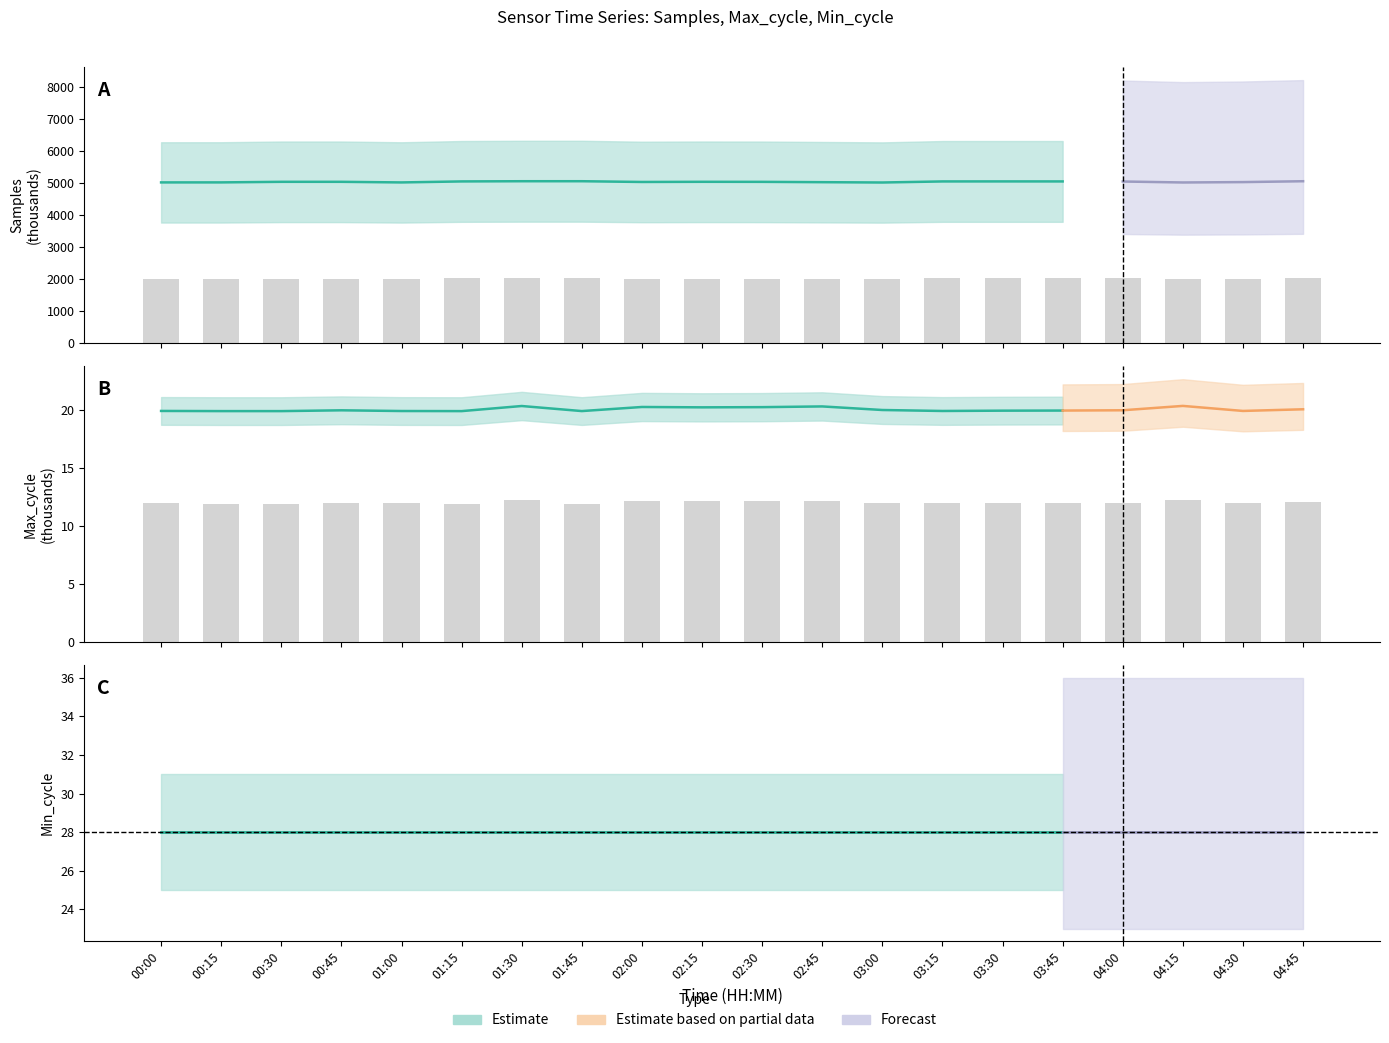

Which series has the widest spread of values?

Samples